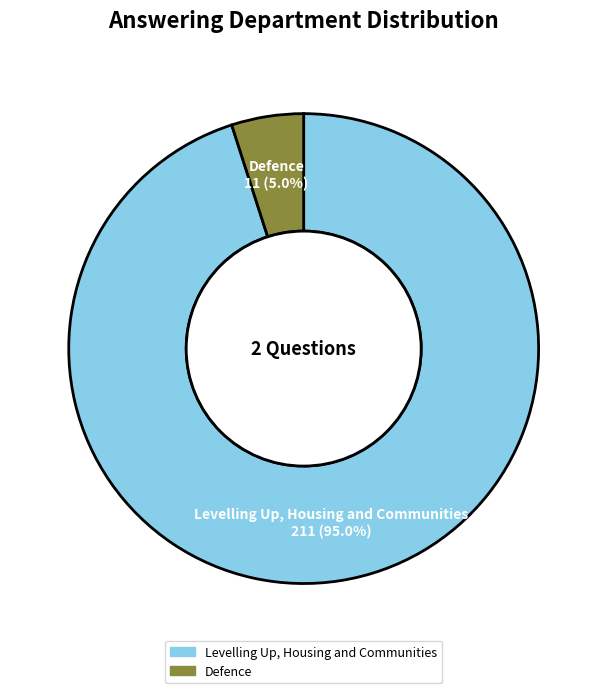

Is the sum of Defence and Levelling Up, Housing and Communities greater than half?

Yes